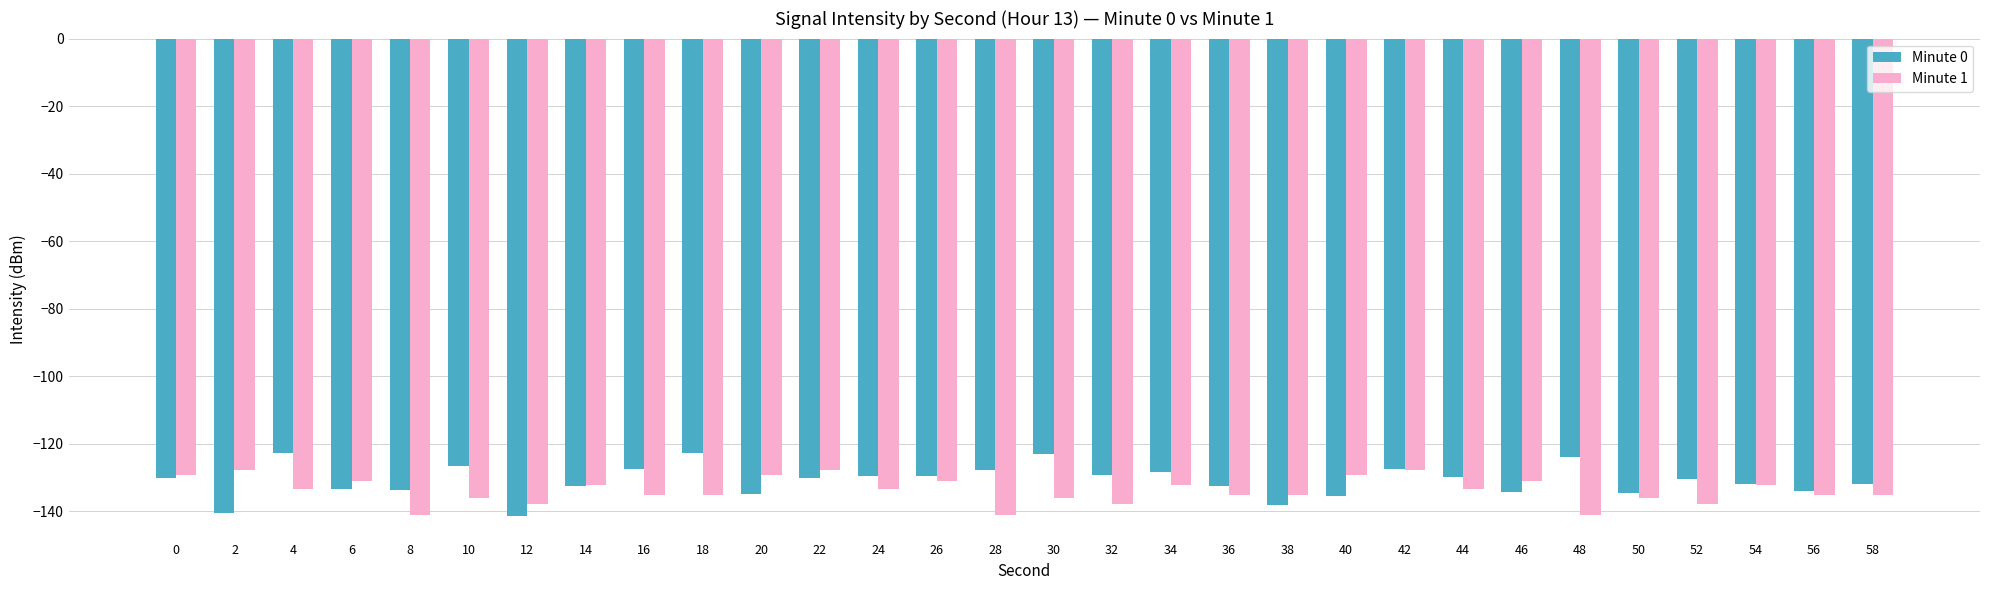

What is the average value of the Minute 1 series?

-133.8